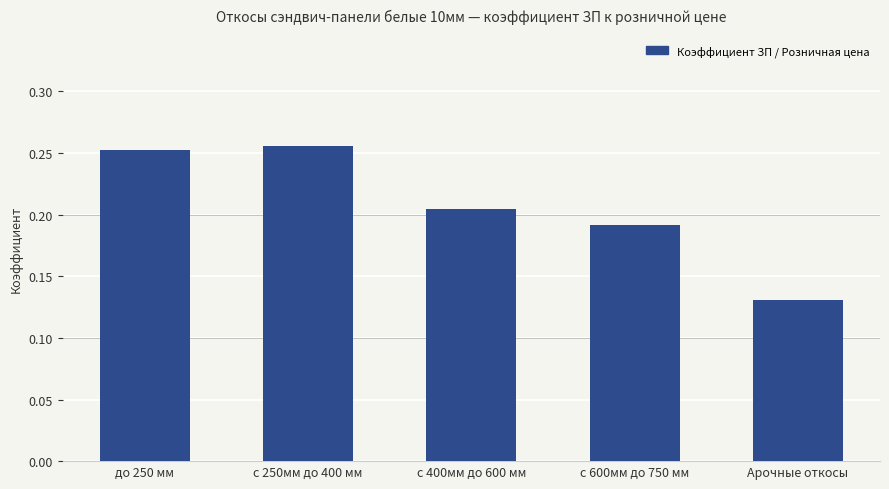

At which category does the chart reach its minimum across all series?

Арочные откосы